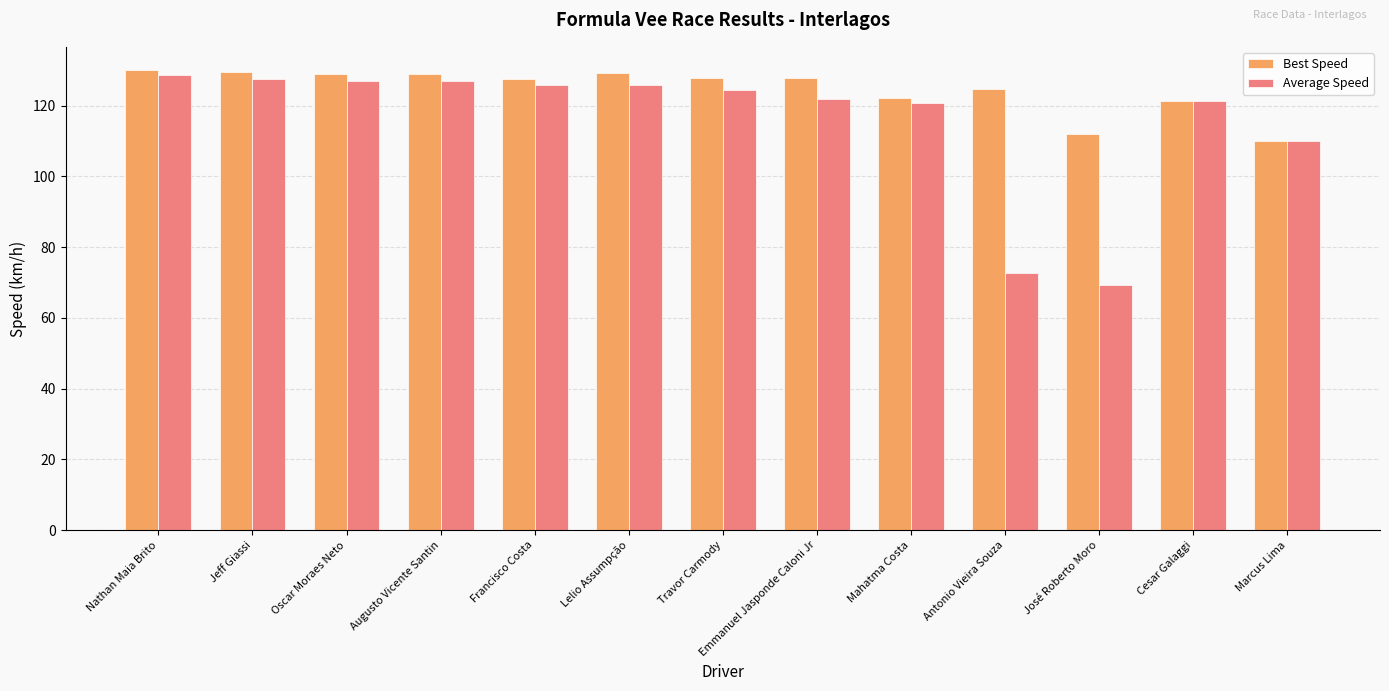

What is the highest value of the Average Speed series?

128.7